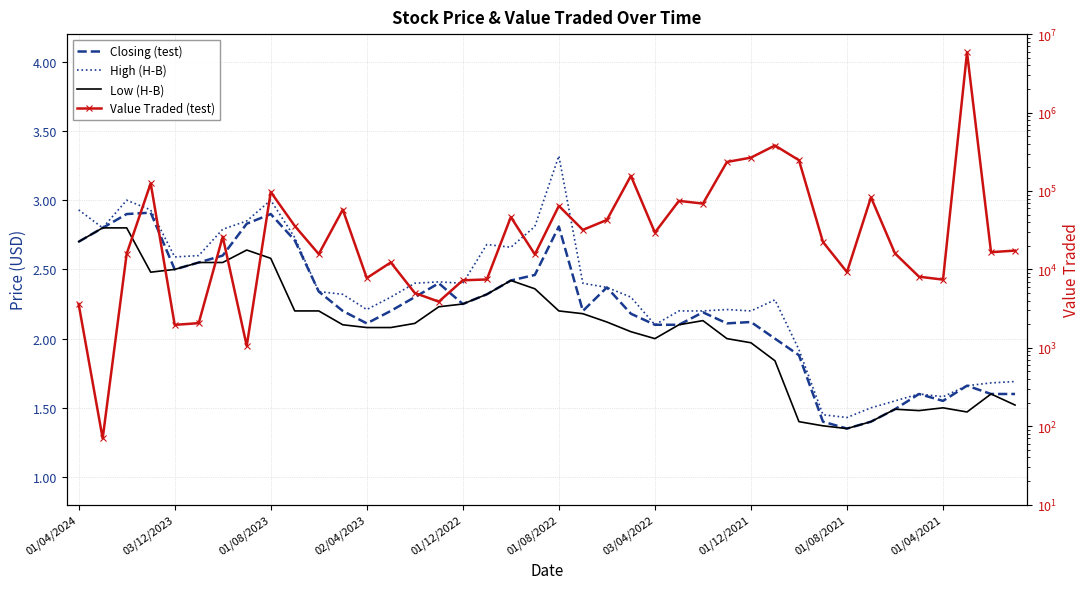

How many categories are shown in the chart?

40